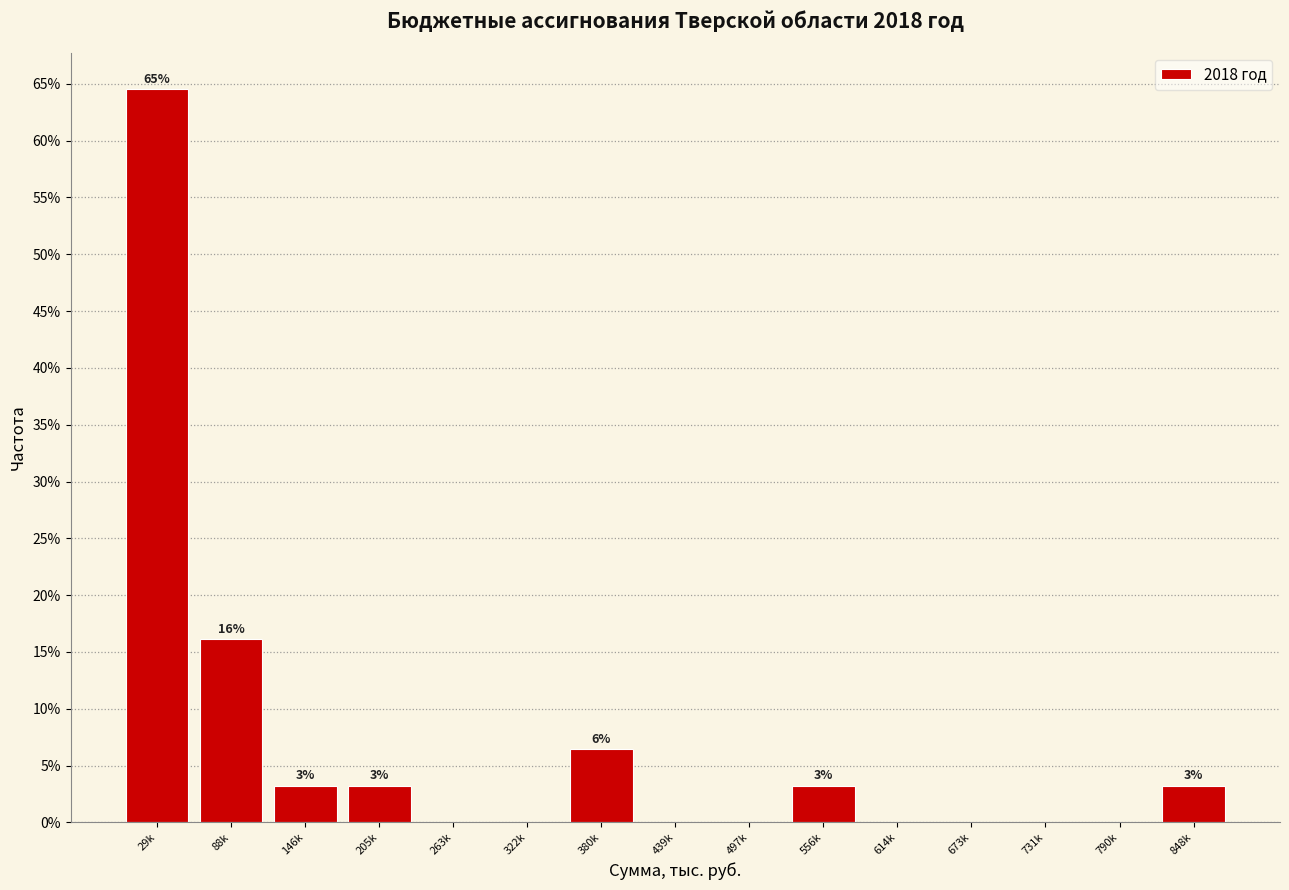

Reading left to right, extract all data points from this chart.

29k=64.5	88k=16.1	146k=3.2	205k=3.2	263k=0.0	322k=0.0	380k=6.5	439k=0.0	497k=0.0	556k=3.2	614k=0.0	673k=0.0	731k=0.0	790k=0.0	848k=3.2